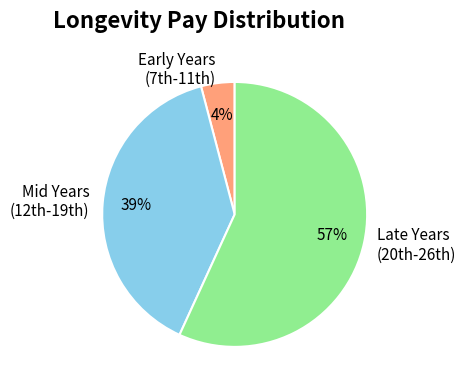

To the nearest percent, what is the difference between the largest and smallest slice percentages?

53%